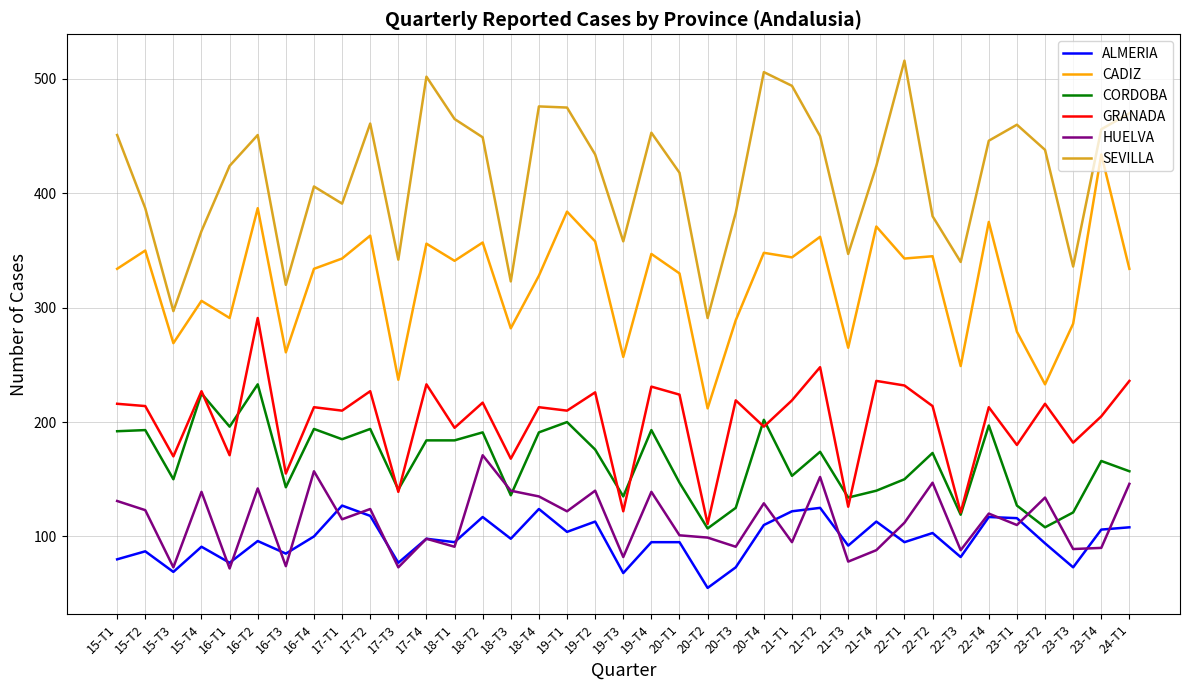

The value of HUELVA at 22-T1 is 112. True or false?

True